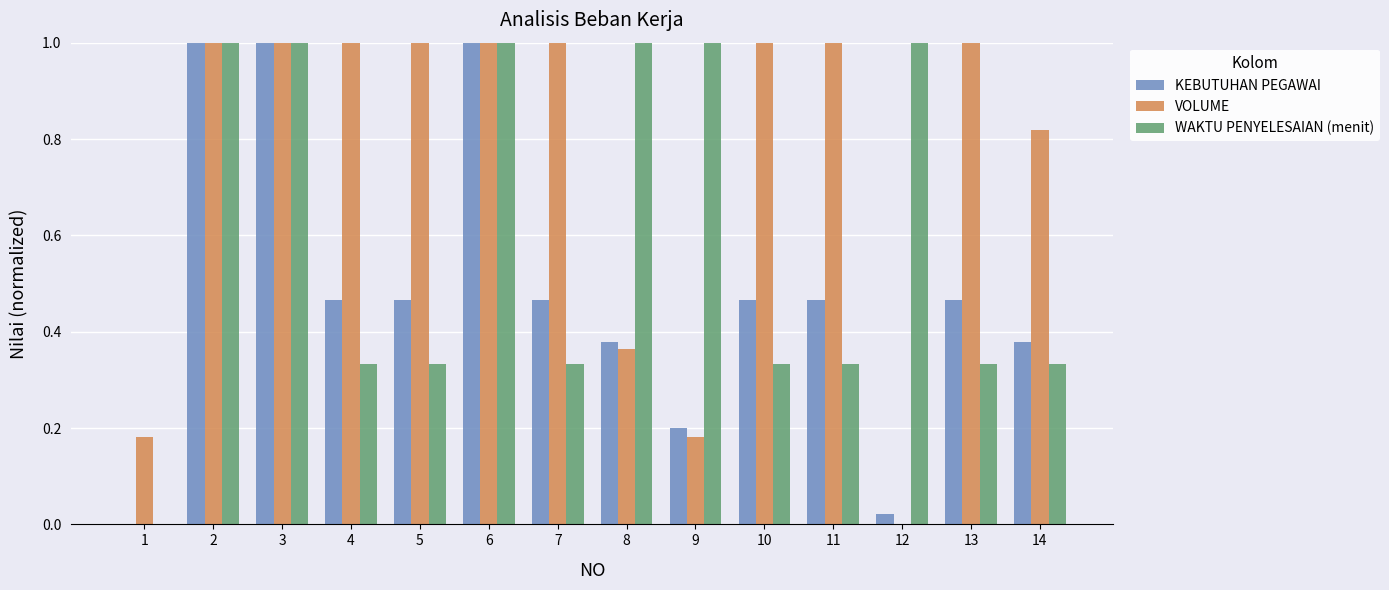

What is the sum of all WAKTU PENYELESAIAN (menit) values?

8.3